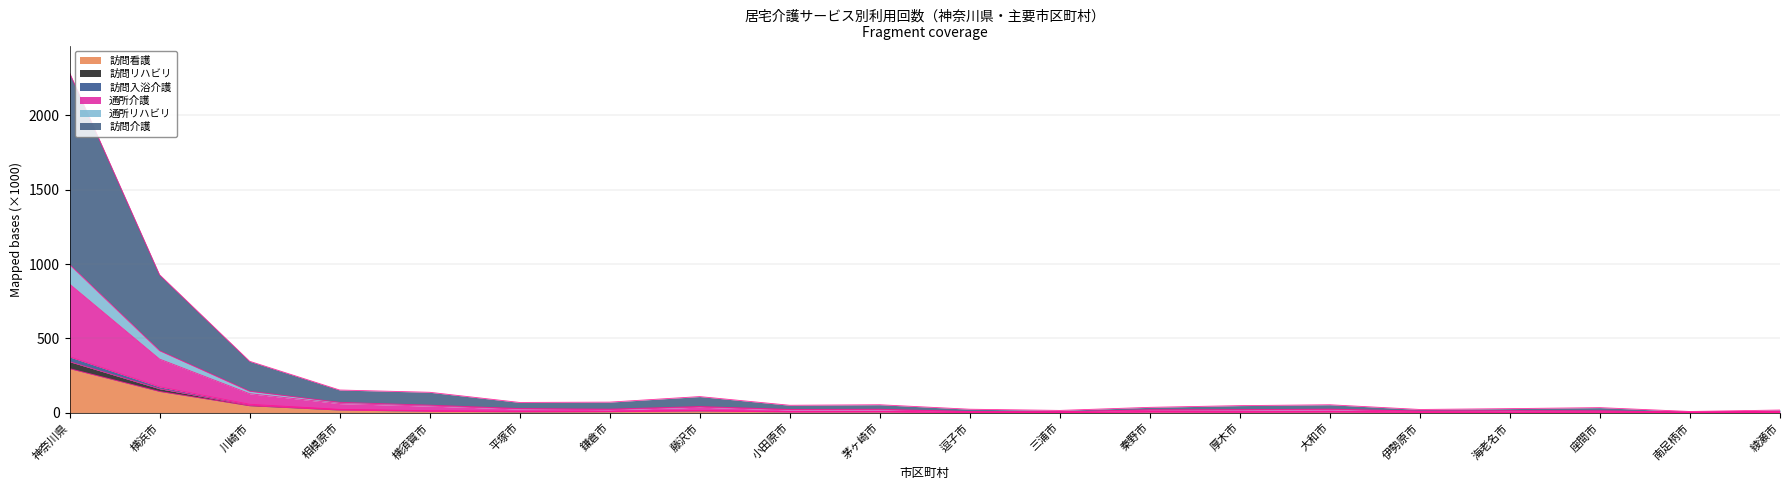

True or false: 訪問介護 and 訪問入浴介護 cross at least once.

False